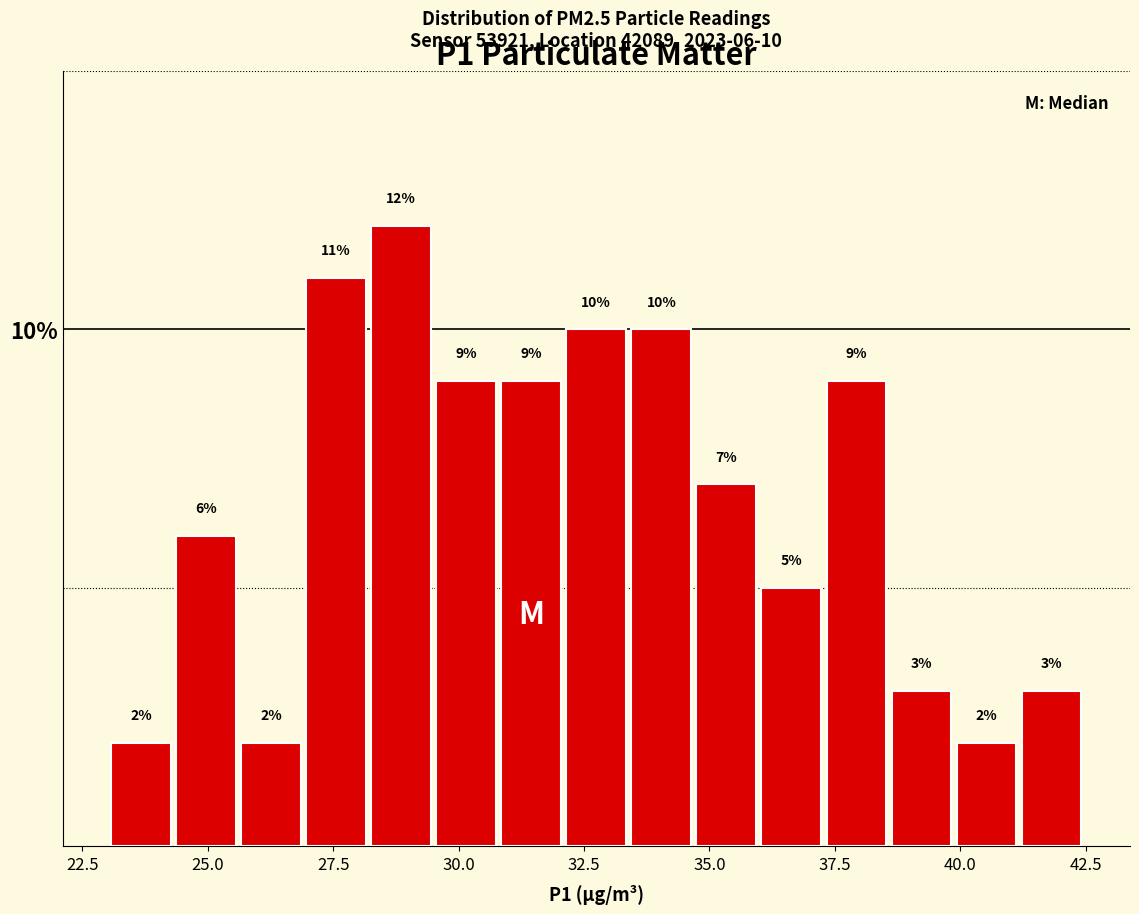

Around what value on the x-axis is the tallest bar? Give the approximate position of its centre, as read against the axis.

29.0